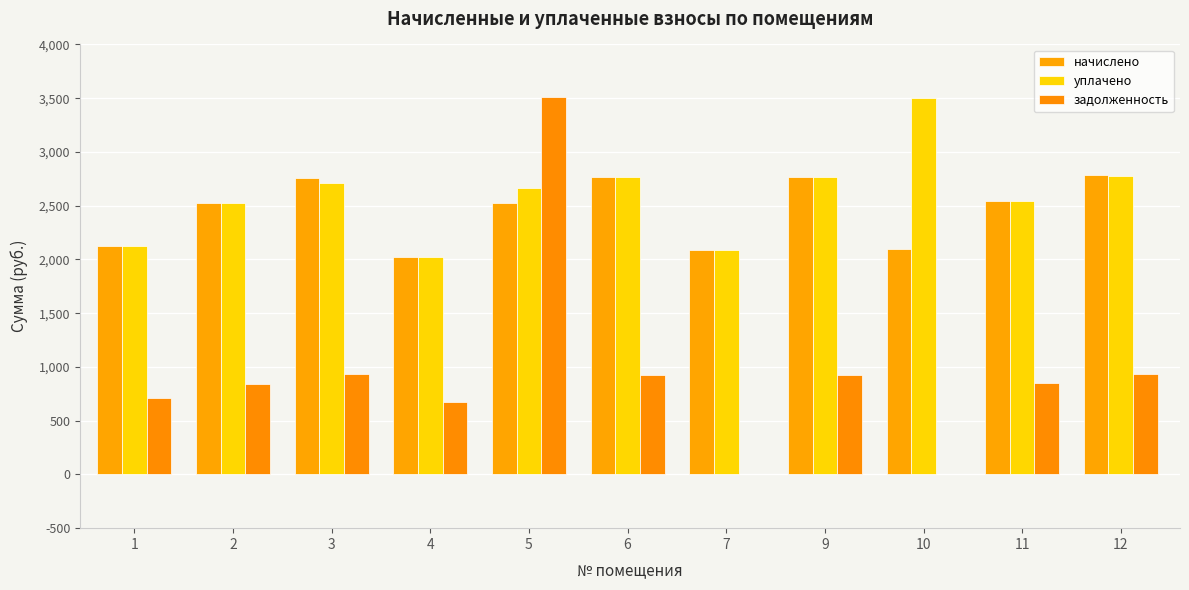

Does the chart contain stacked bars?

No